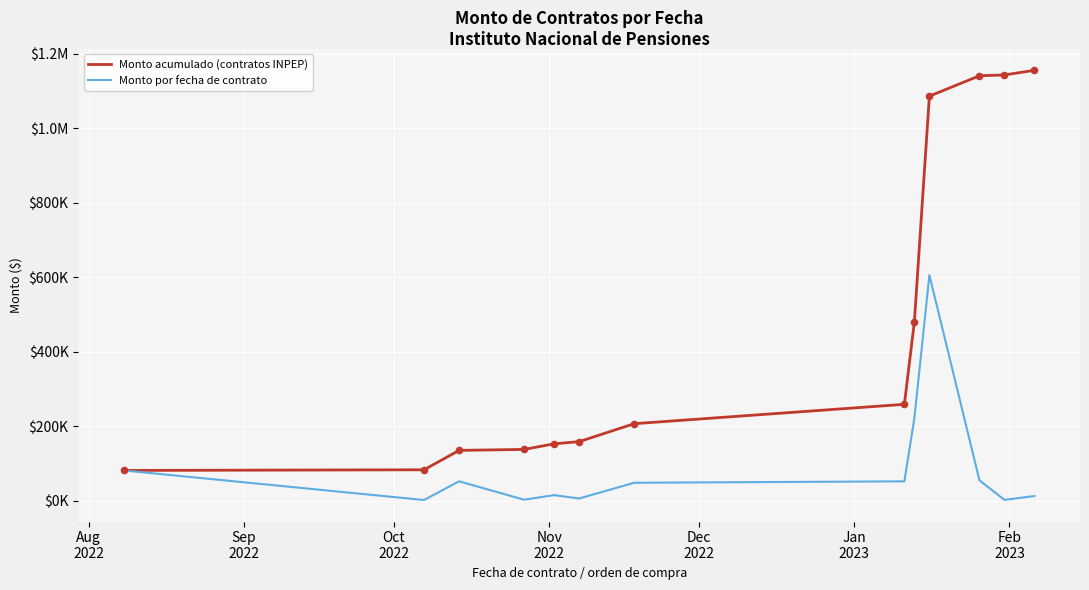

What are all the series names shown in the legend?

Monto acumulado (contratos INPEP), Monto por fecha de contrato